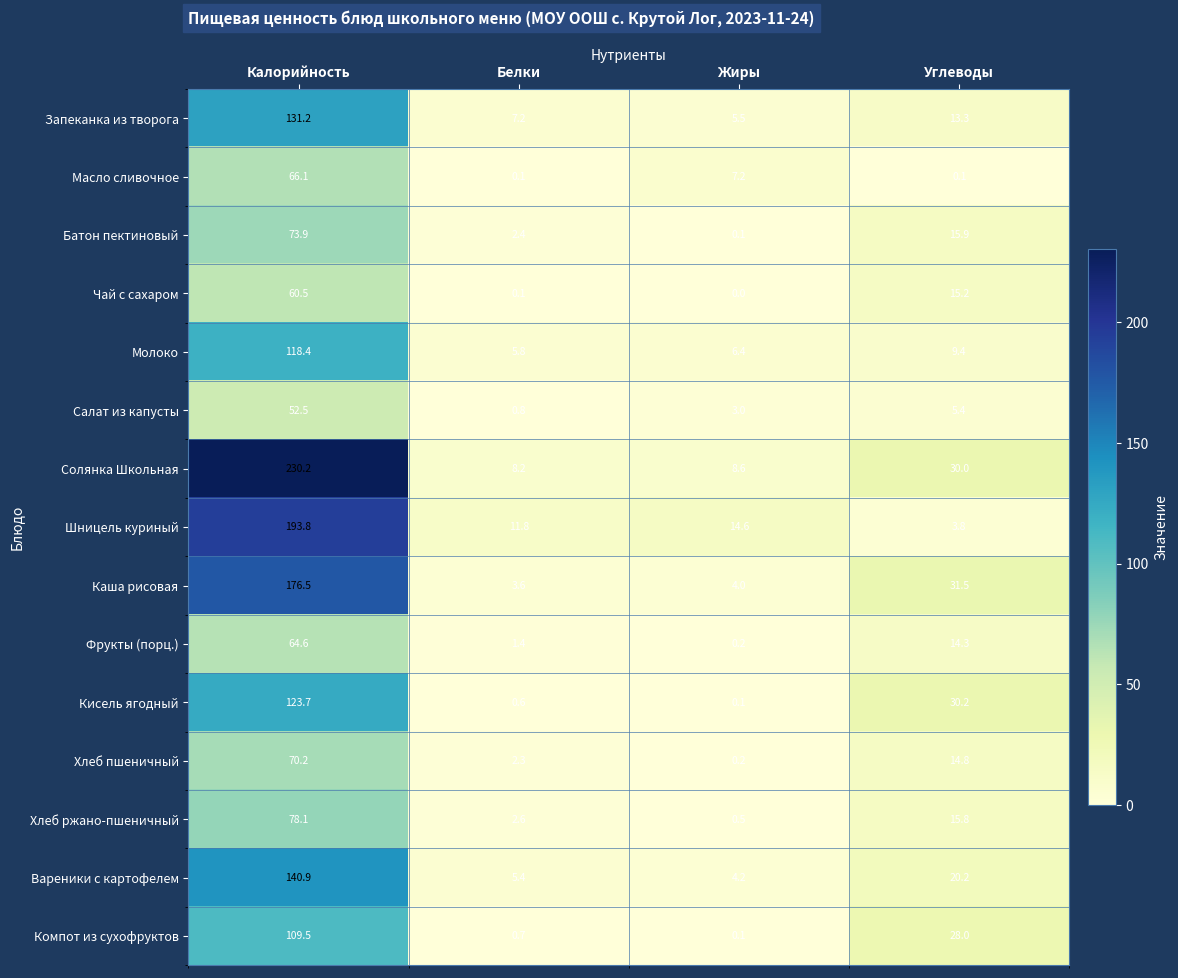

List the series in order of their peak value, lowest first.

Салат из капусты, Чай с сахаром, Фрукты (порц.), Масло сливочное, Хлеб пшеничный, Батон пектиновый, Хлеб ржано-пшеничный, Компот из сухофруктов, Молоко, Кисель ягодный, Запеканка из творога, Вареники с картофелем, Каша рисовая, Шницель куриный, Солянка Школьная